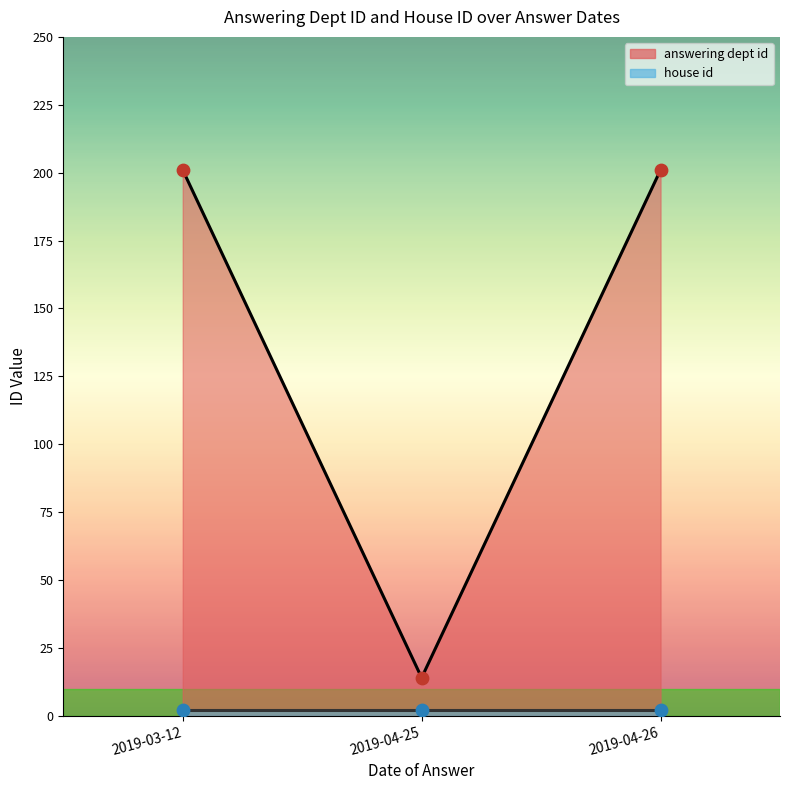

Is the value of house id at 2019-04-25 greater than the value of answering dept id at 2019-03-12?

No